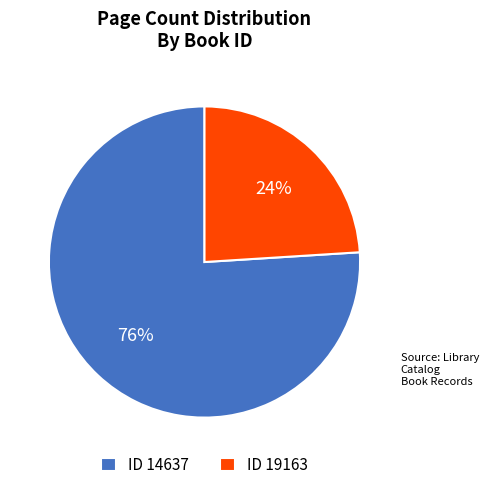

The ID 19163 slice represents 24% of the pie. True or false?

True